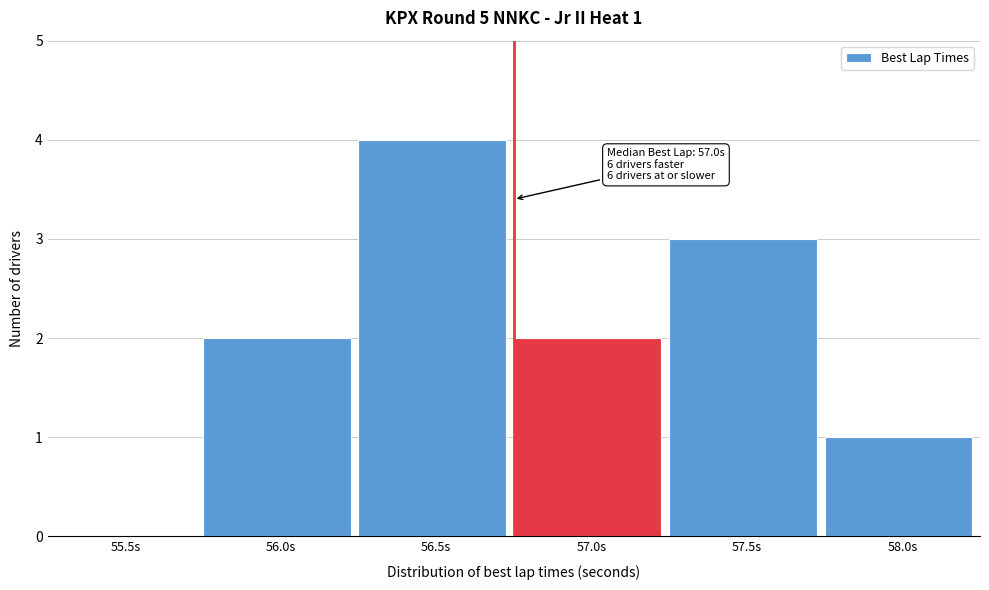

Reading left to right, list all the values displayed in this chart.

55.5s=0	56.0s=2	56.5s=4	57.0s=2	57.5s=3	58.0s=1